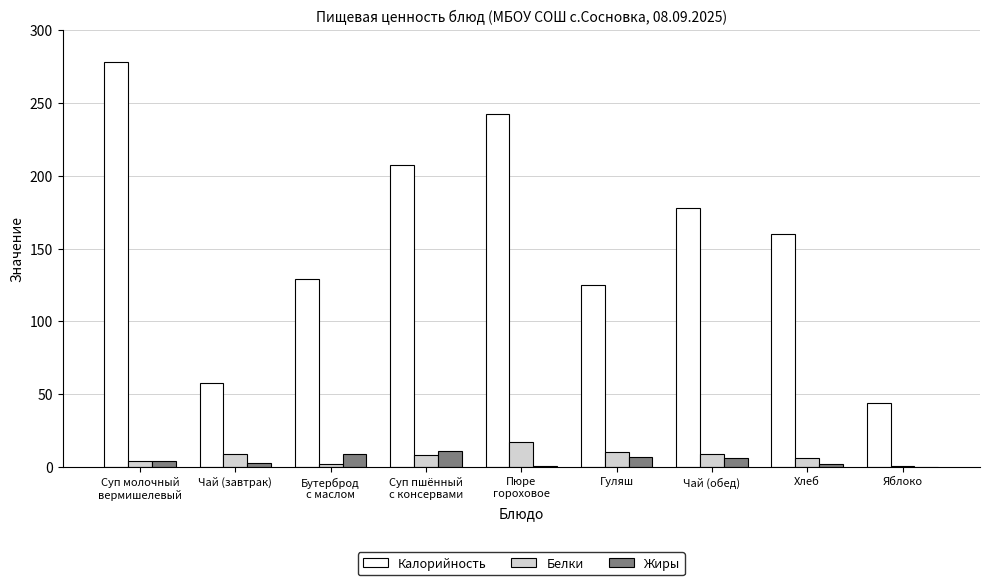

The Калорийность series shows 203.5 at Гуляш. True or false?

False